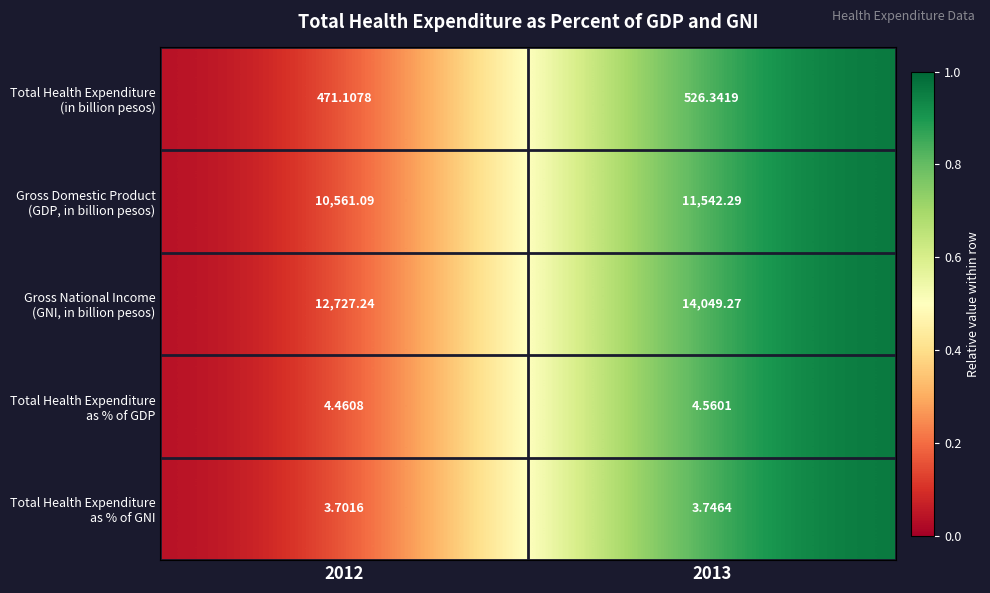

Which has a higher value, 2012 or 2013?

2013